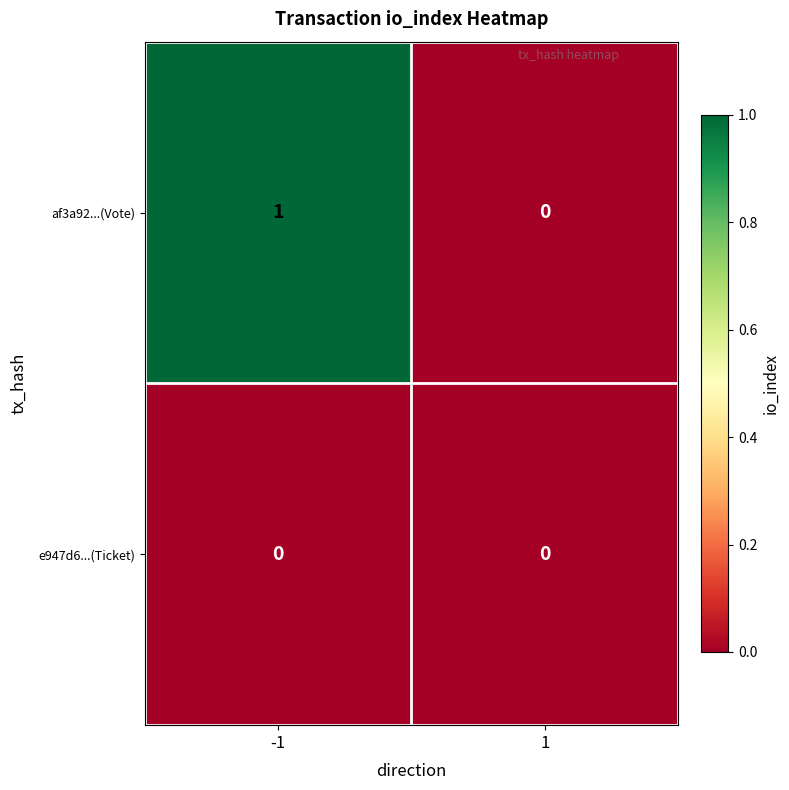

What is the difference between the highest and lowest values at -1?

1